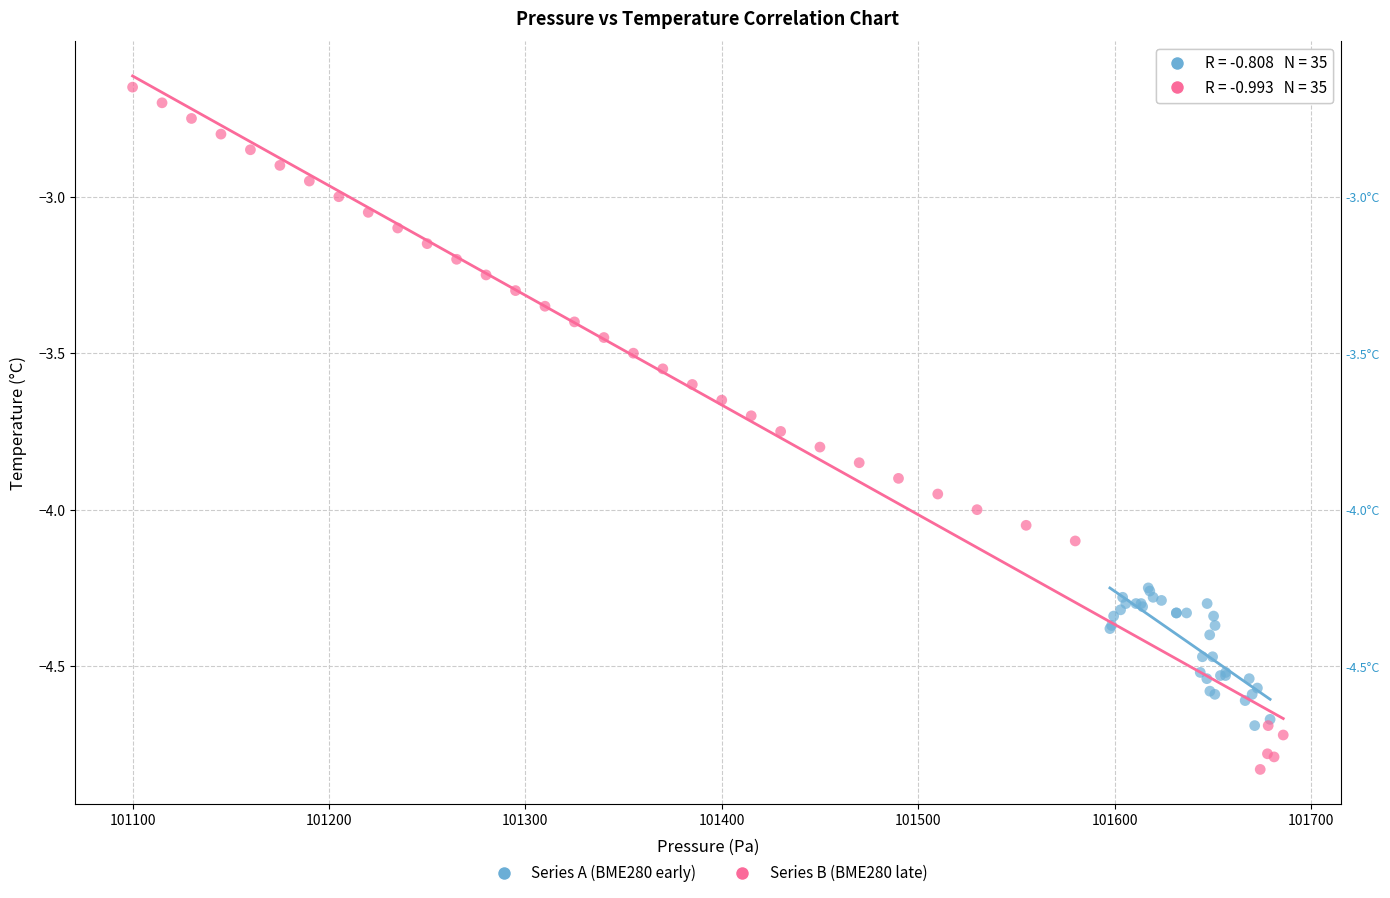

Which series contains the highest Y value?

Series B (BME280 late)